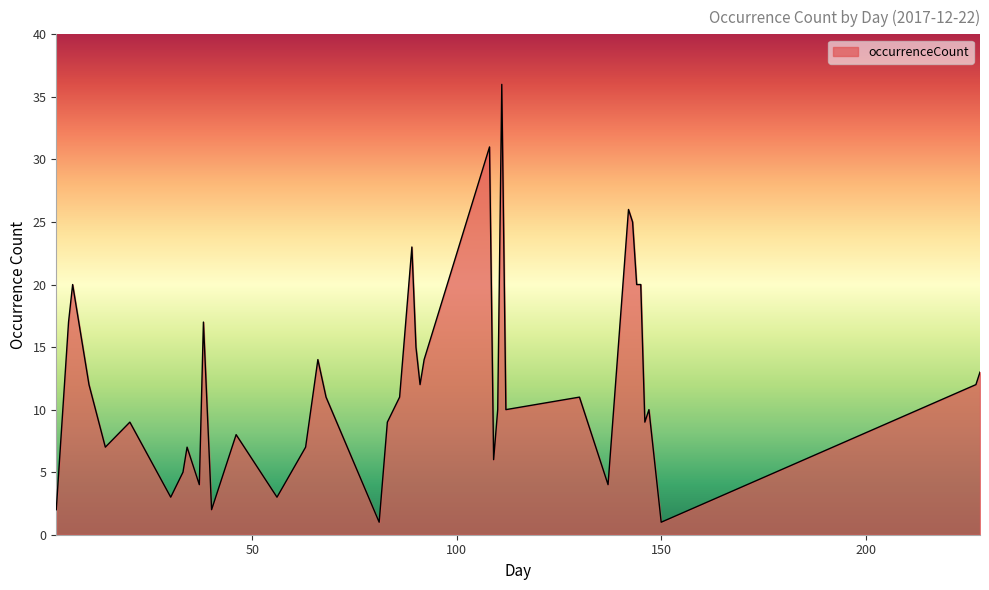

How many lines are shown in the chart?

1